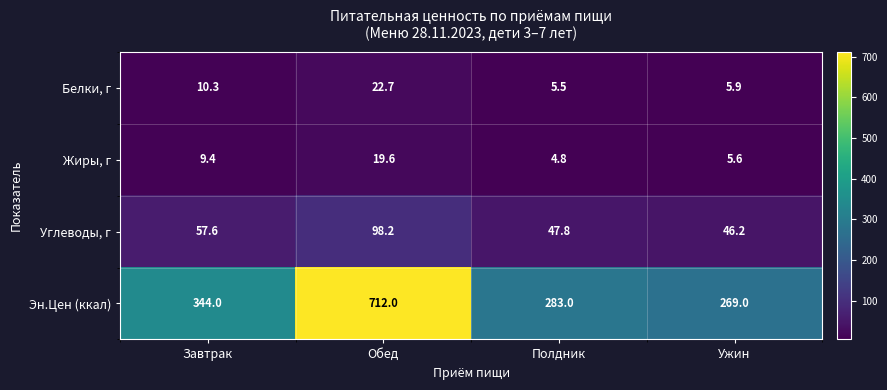

The Эн.Цен (ккал) series shows 108.6 at Завтрак. True or false?

False